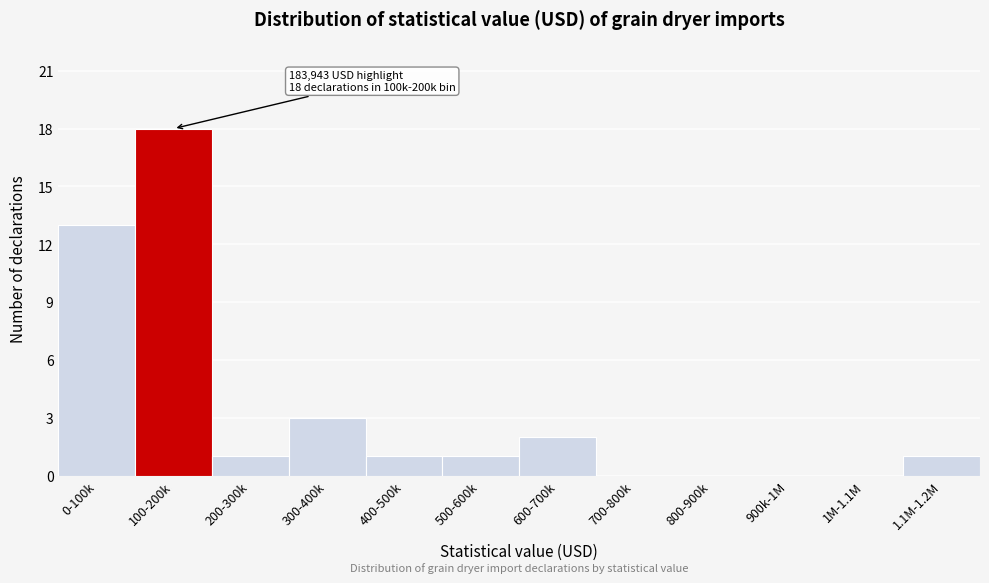

Reading right to left, transcribe all the data shown in this chart.

1.1M-1.2M=1	1M-1.1M=0	900k-1M=0	800-900k=0	700-800k=0	600-700k=2	500-600k=1	400-500k=1	300-400k=3	200-300k=1	100-200k=18	0-100k=13